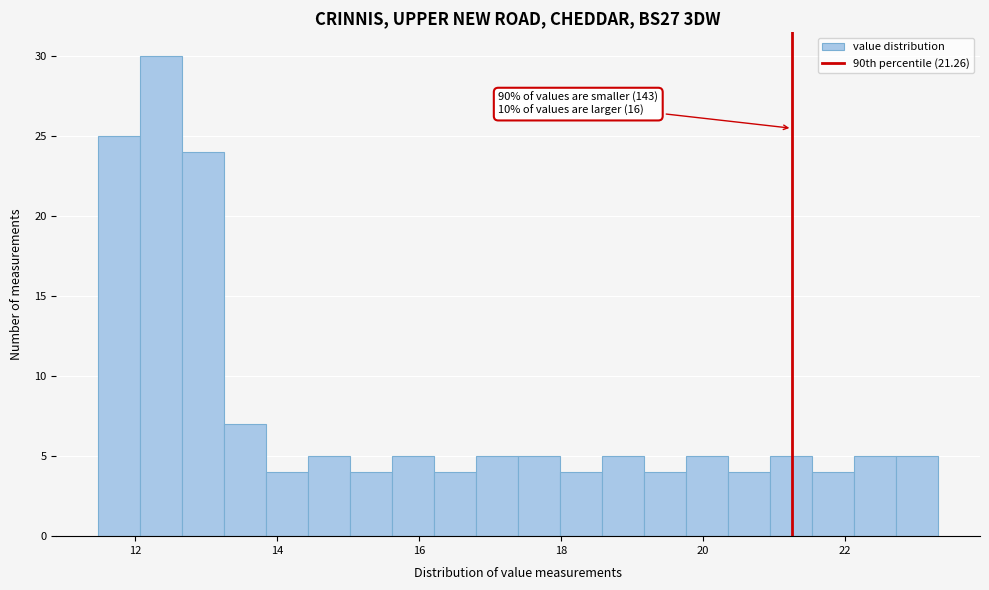

Read against the x-axis, roughly where is the centre of the tallest bar?

12.4